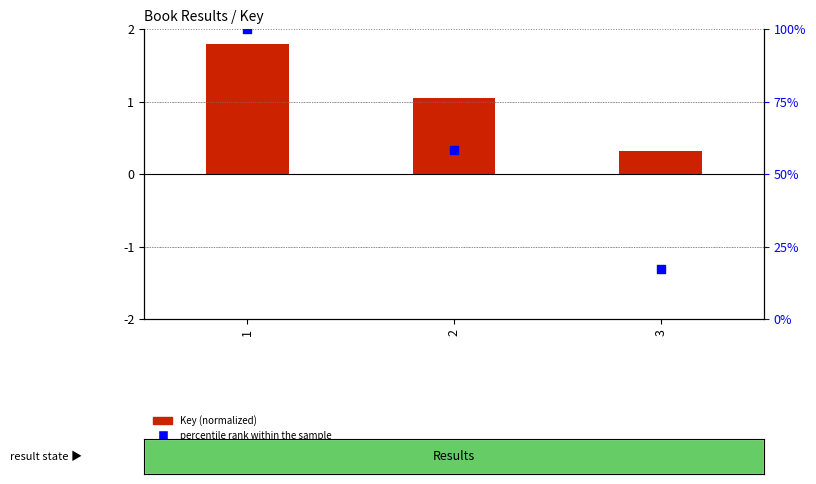

What are all the series names shown in the legend?

Key (normalized), percentile rank within the sample